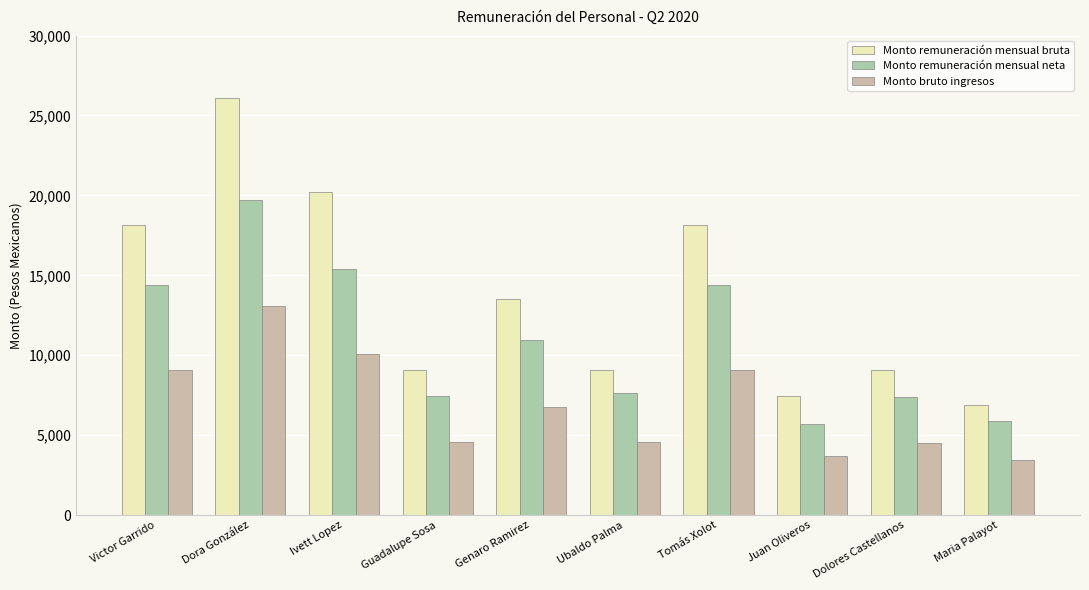

What is the spread (max minus min) of values at Dolores Castellanos?

4529.7